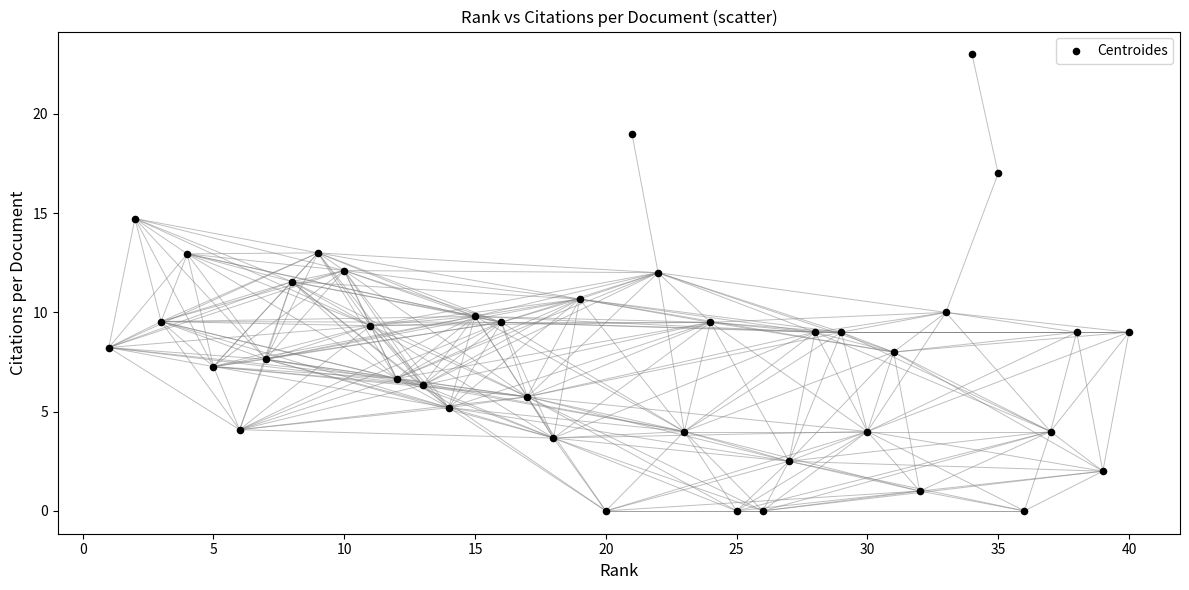

What is the range of Y values (max minus min)?

23.0